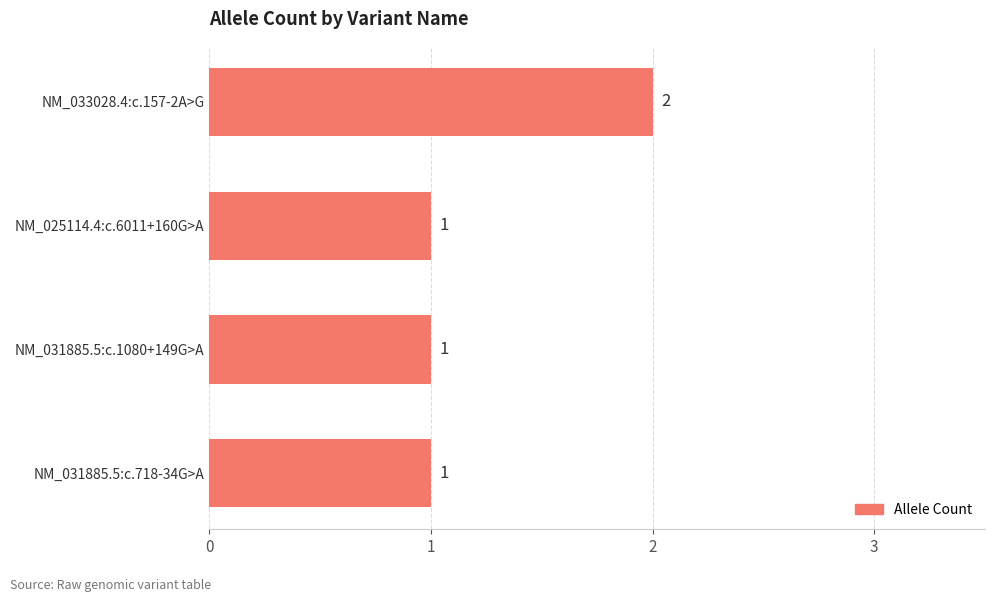

Count the number of data series in this chart.

1